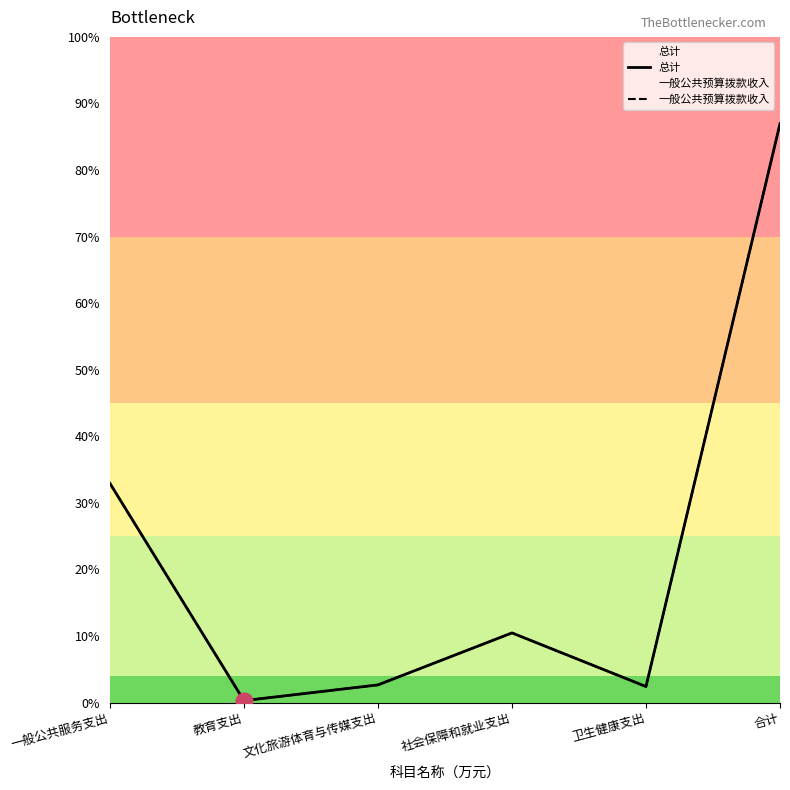

At 合计, list the series in order from smallest to largest.

总计, 一般公共预算拨款收入